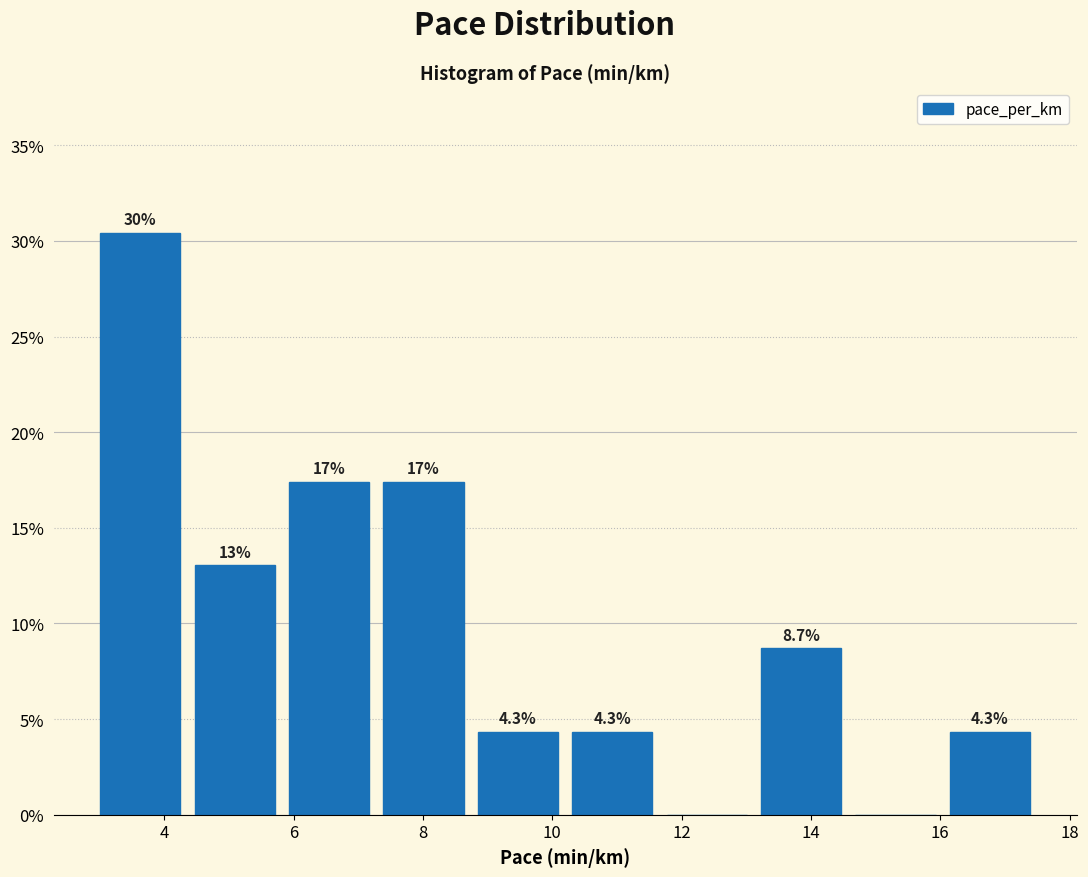

Which range on the x-axis has the tallest bar?

2.90 to 4.36